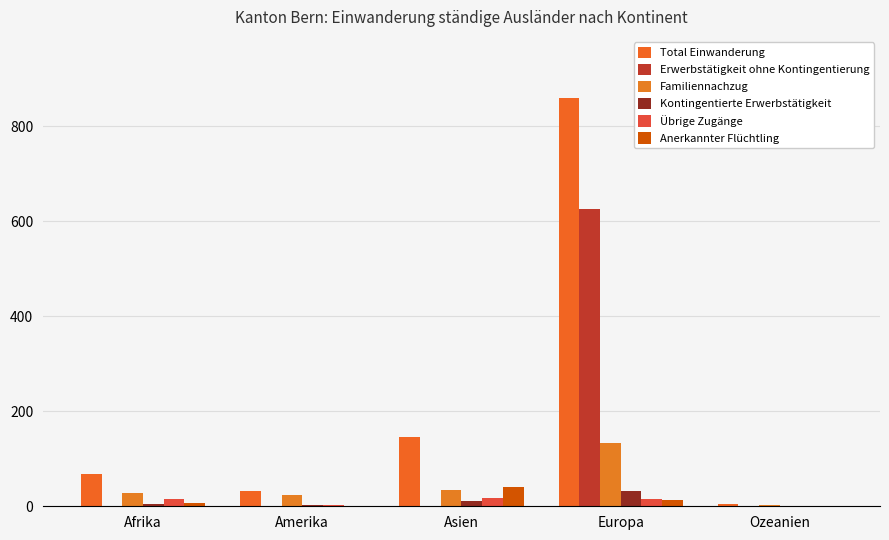

Are the bars horizontal?

No